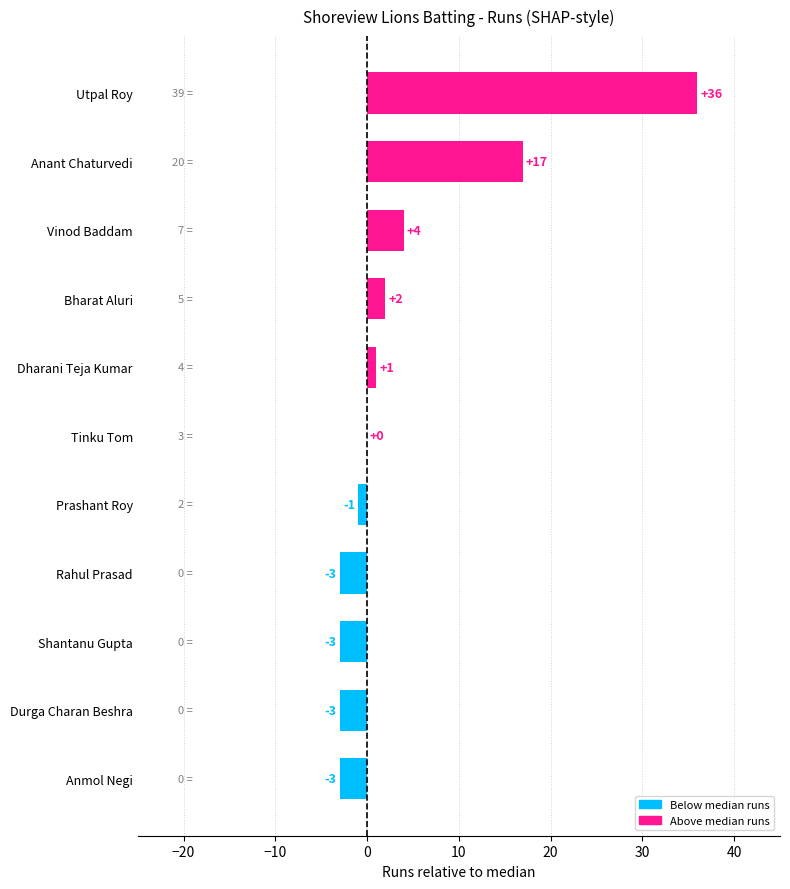

Which has a higher value, Bharat Aluri or Vinod Baddam?

Vinod Baddam